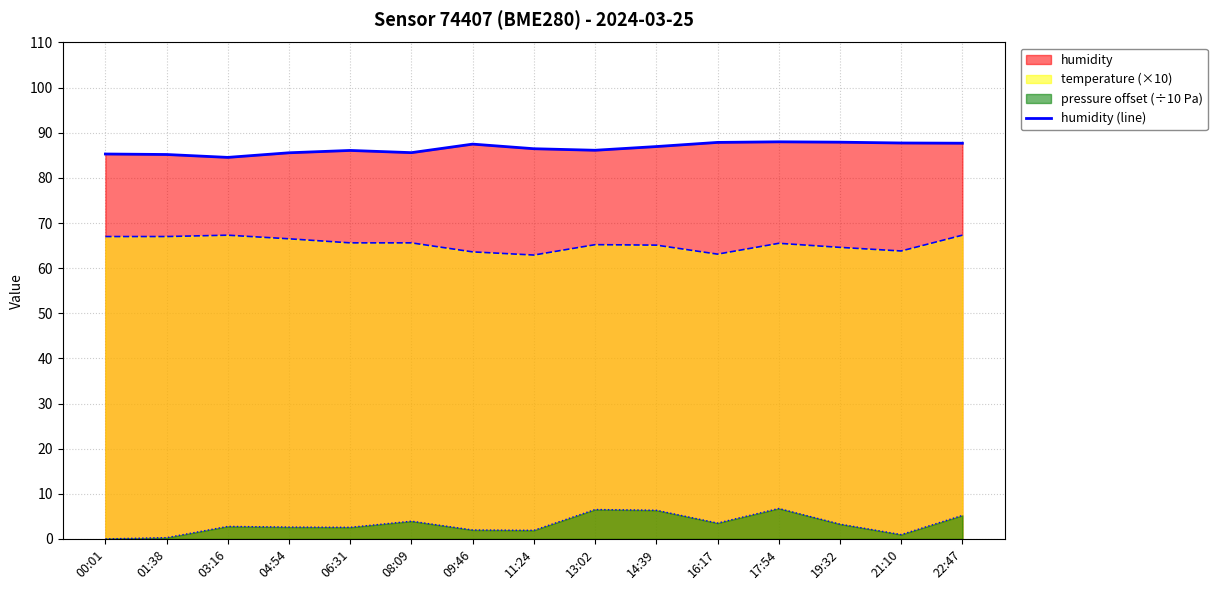

True or false: the data shows 23.0 at 22:47.

False